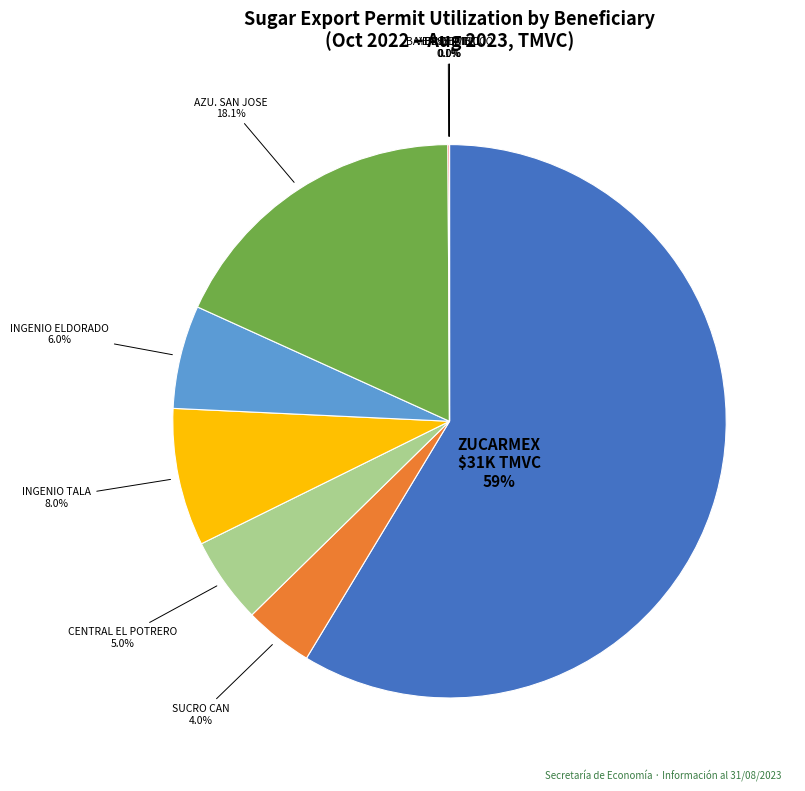

Is there a majority slice in this chart?

Yes